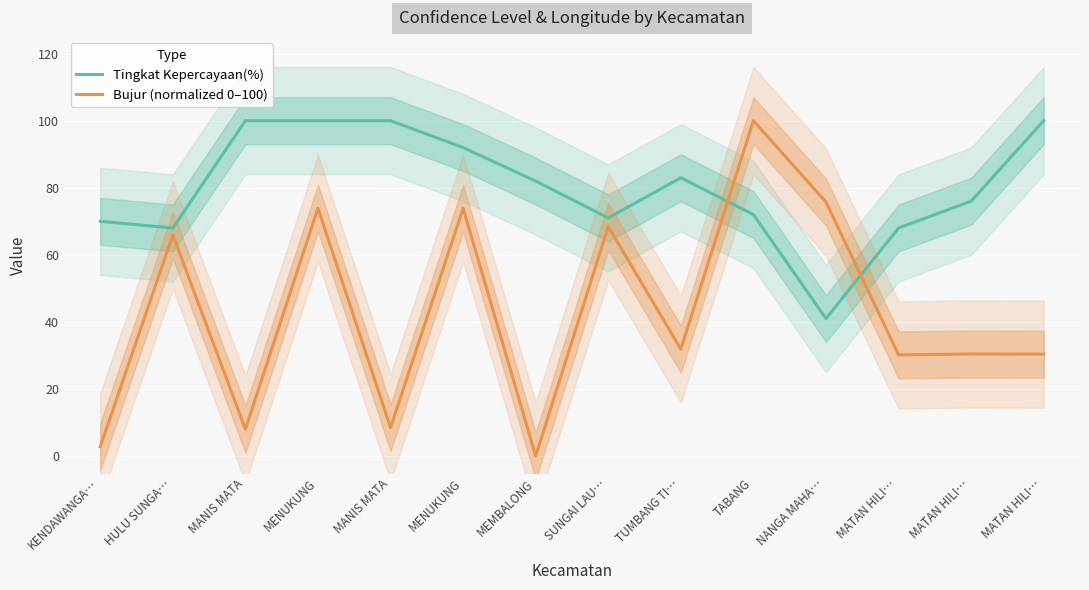

What is the difference between the maximum and minimum values in the Tingkat Kepercayaan(%) series?

59.0